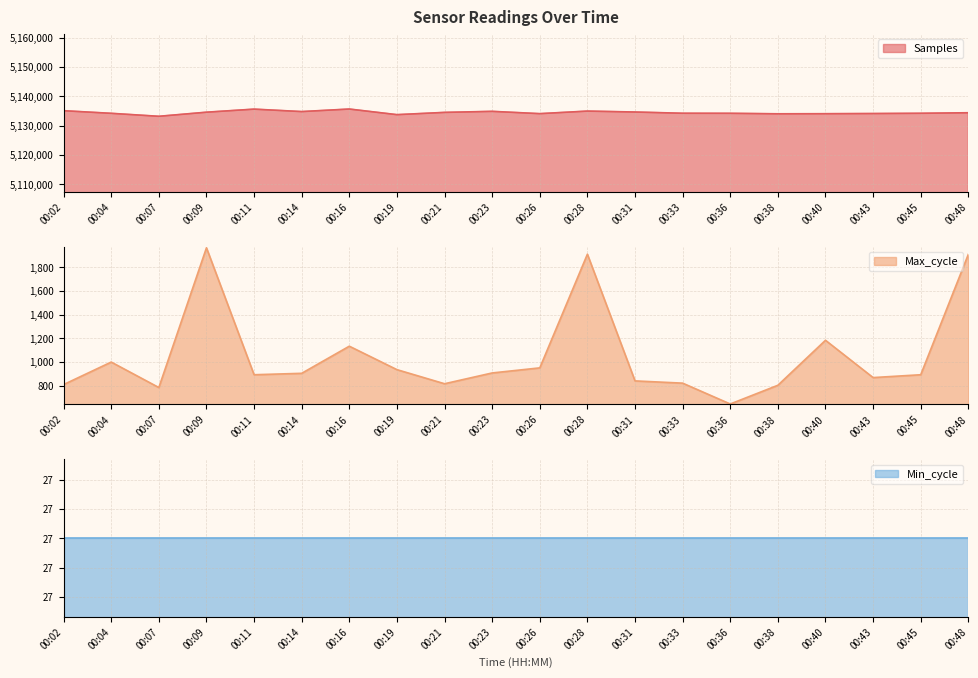

What is the value of the Max_cycle point at the 20th from the left?

1909